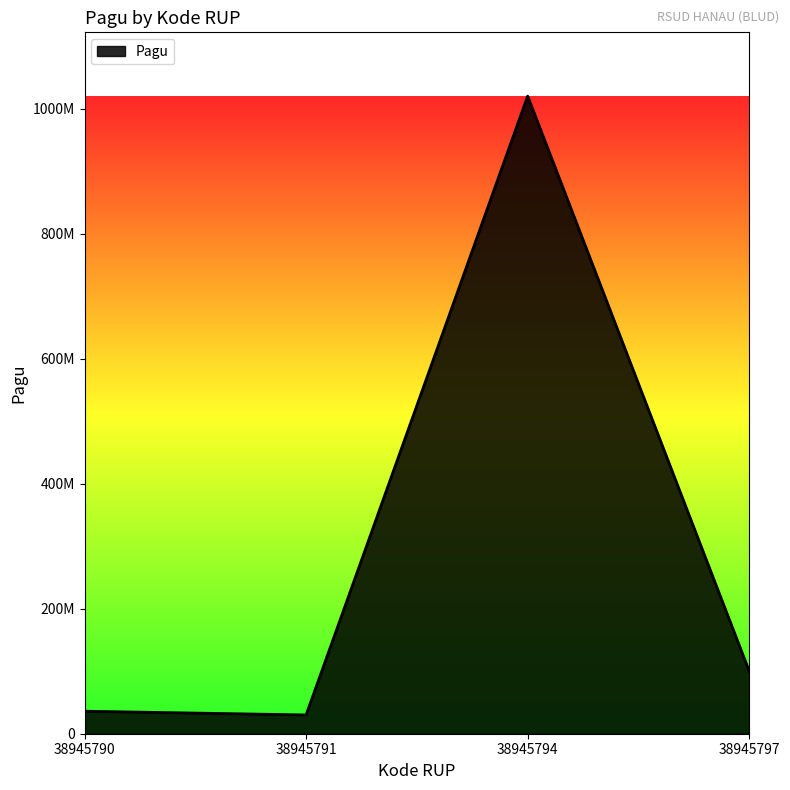

At which label is the value closest to 525000000?

38945797